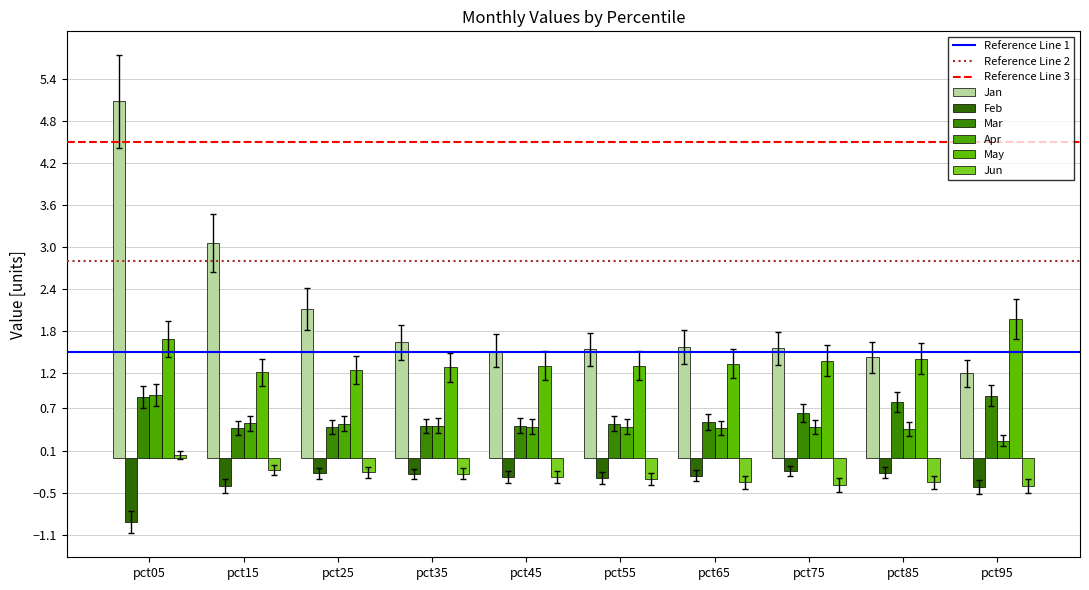

What is the spread (max minus min) of values at pct15?

3.5